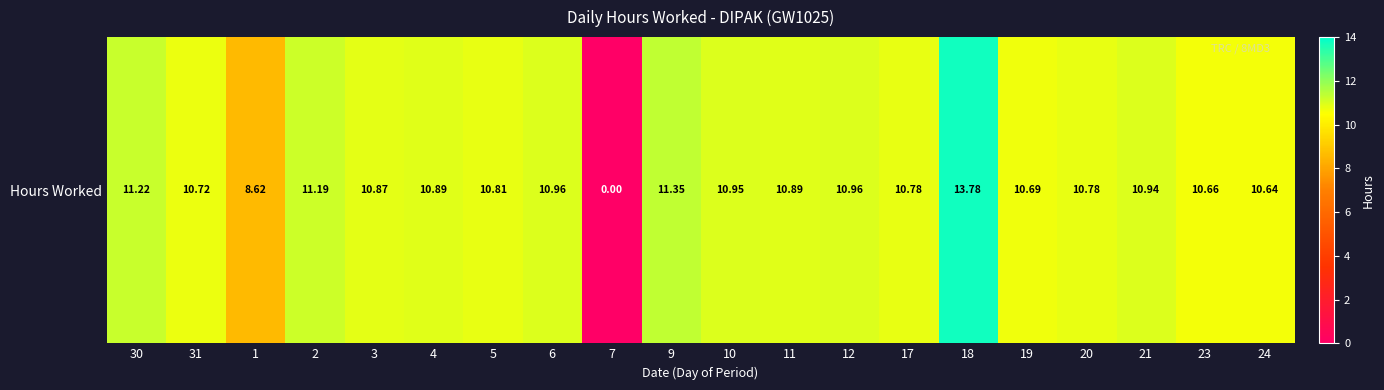

Which category has the lowest value across all series?

7